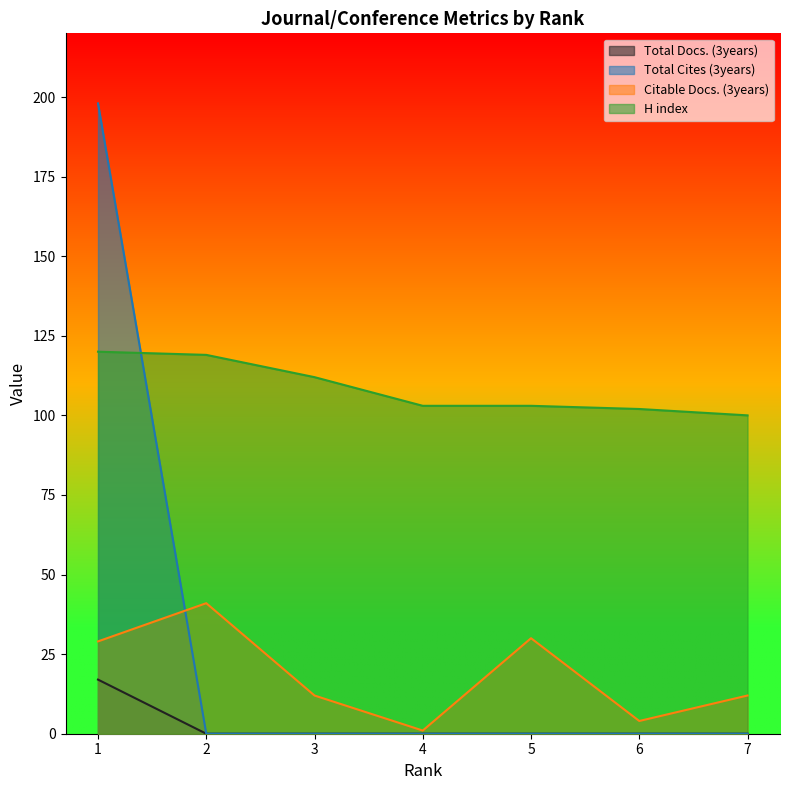

Where do H index and Total Docs. (3years) first cross each other?

1 and 2